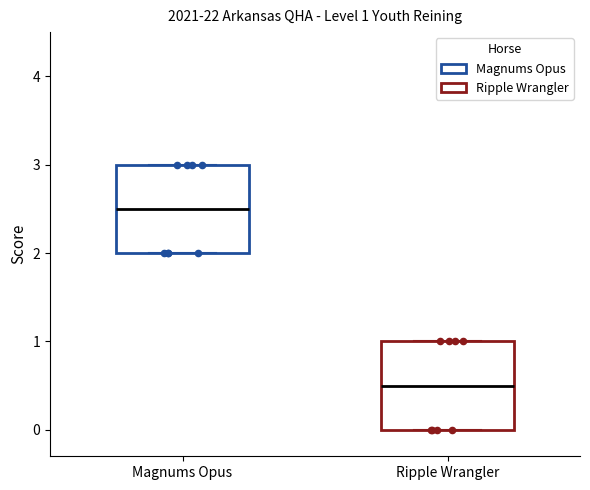

Which box has the lowest median line?

Ripple Wrangler